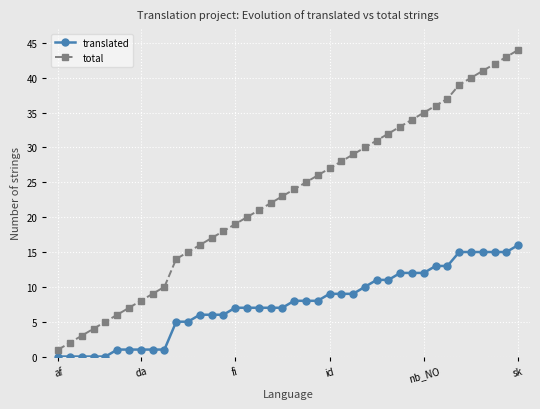

Which series has the widest spread of values?

total